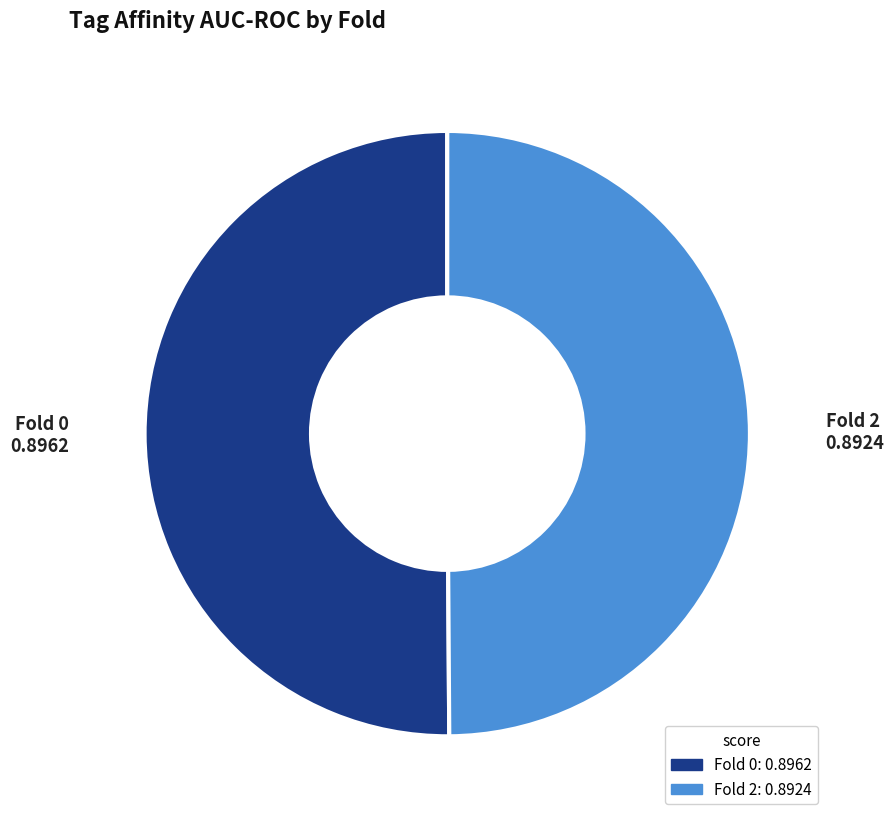

Combined, do Fold 2 and Fold 0 account for over 50%?

Yes